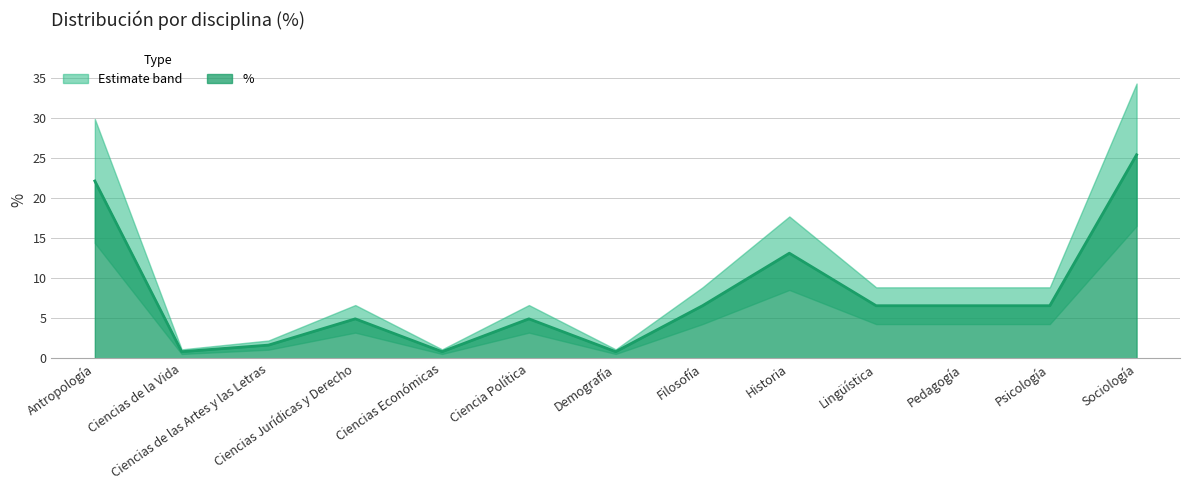

What is the smallest value displayed?

0.8